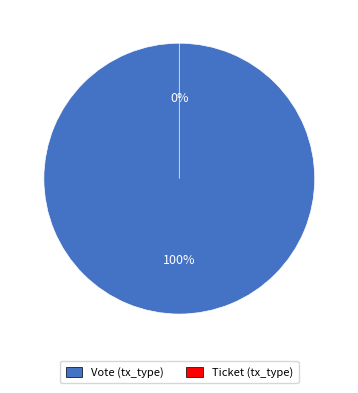

Count the number of slices in the pie.

2